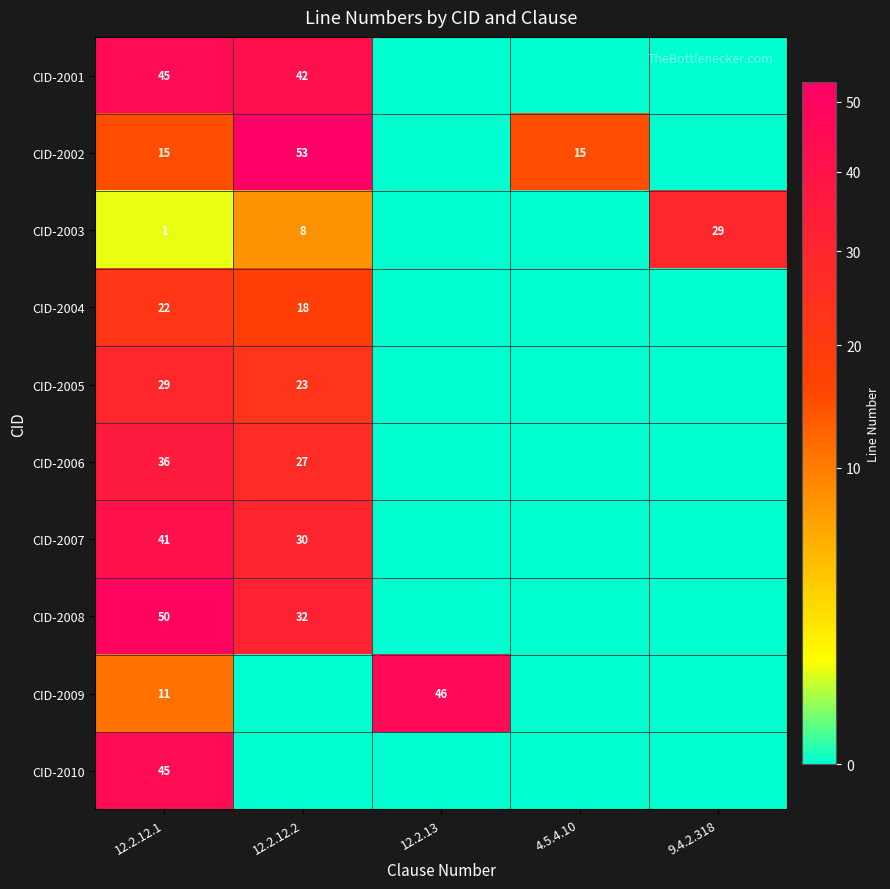

What is the difference between the CID-2001 values at 12.2.12.2 and 12.2.12.1?

3